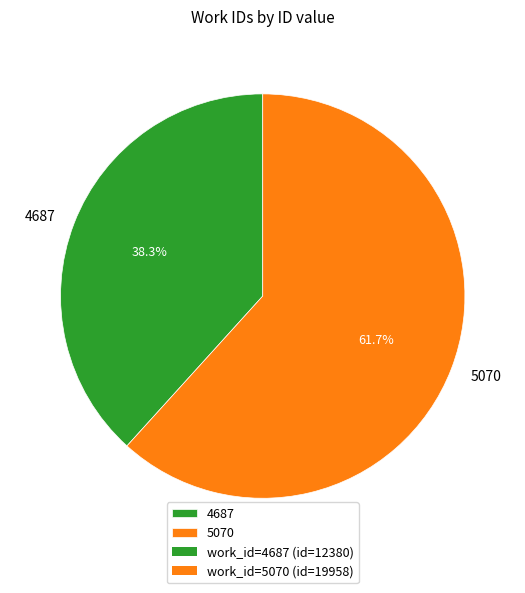

What percentage is NOT represented by 4687?

61.7%